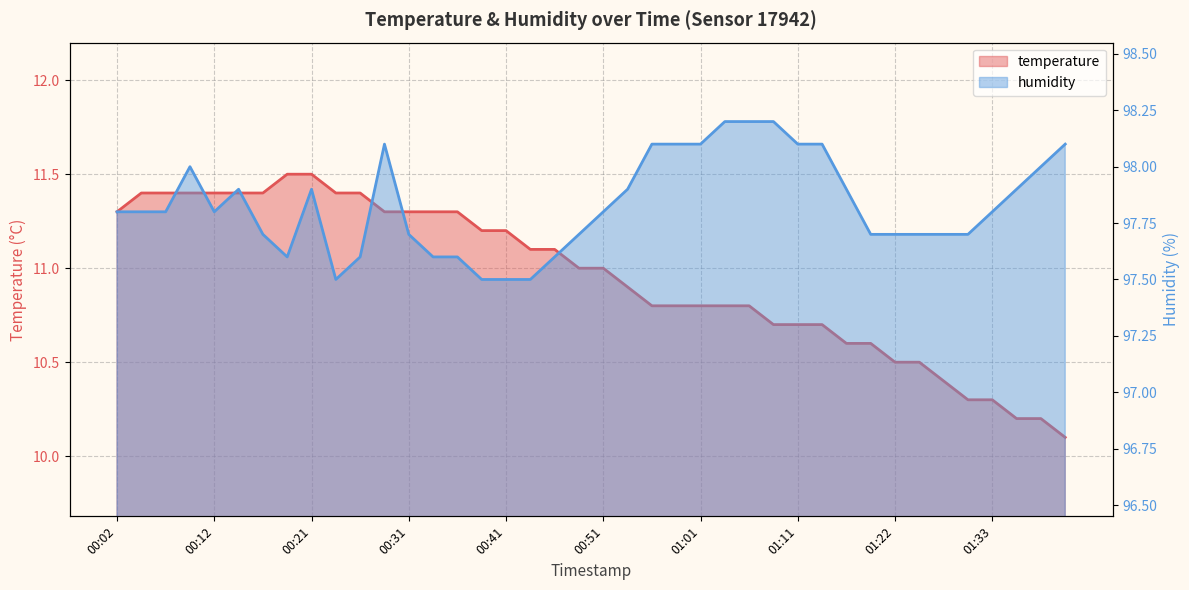

What is the maximum value shown in the chart?

98.2